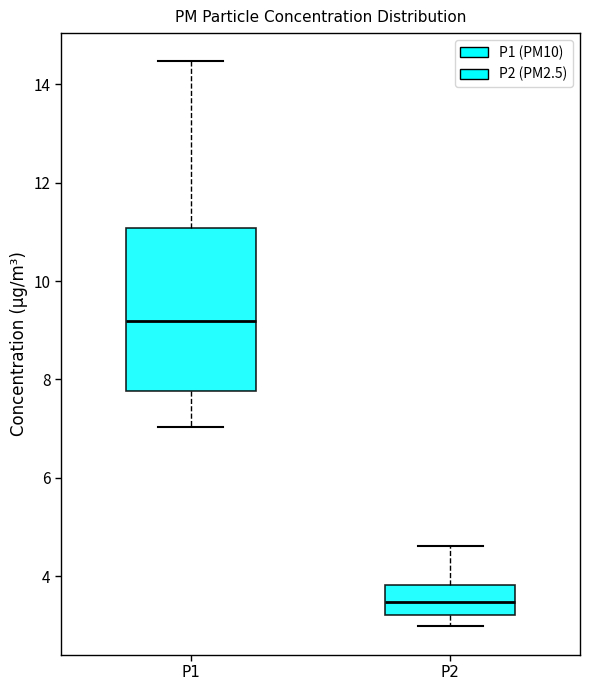

Where does the lower whisker of the box for P1 end on the y-axis? The values are not printed on the chart, so give them approximately, as read against the axis.

7.0